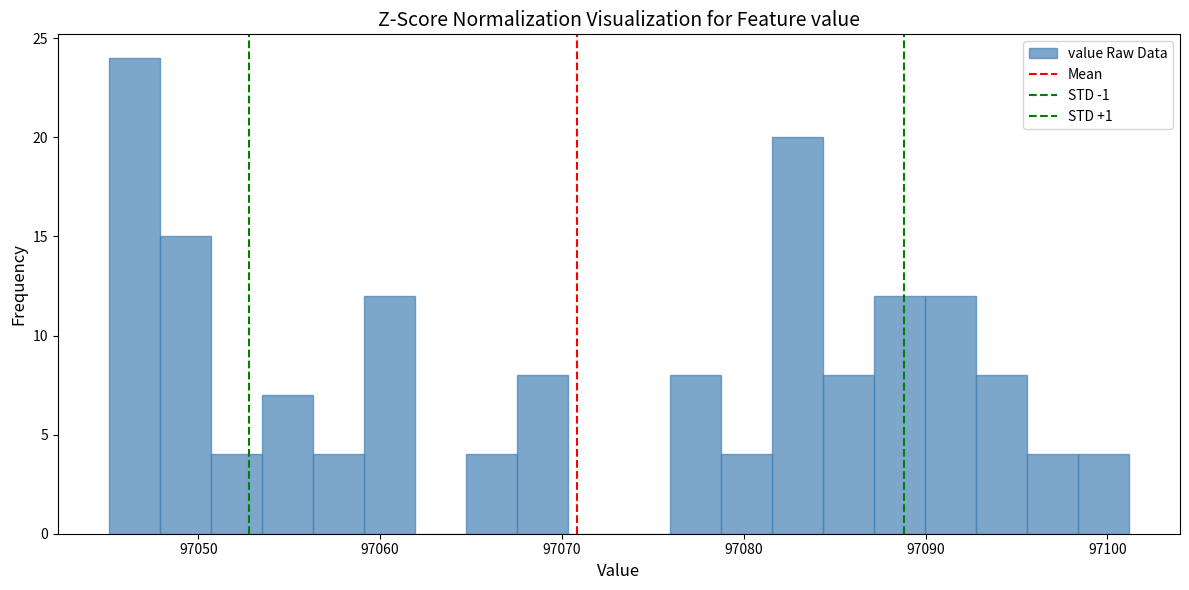

Around what value on the x-axis is the tallest bar? Give the approximate position of its centre, as read against the axis.

97046